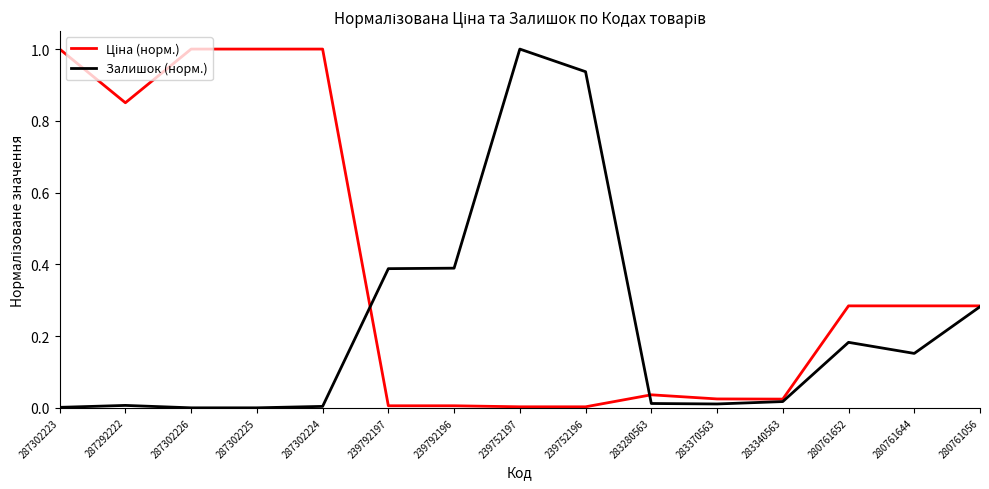

What is the maximum value shown in the chart?

1.0